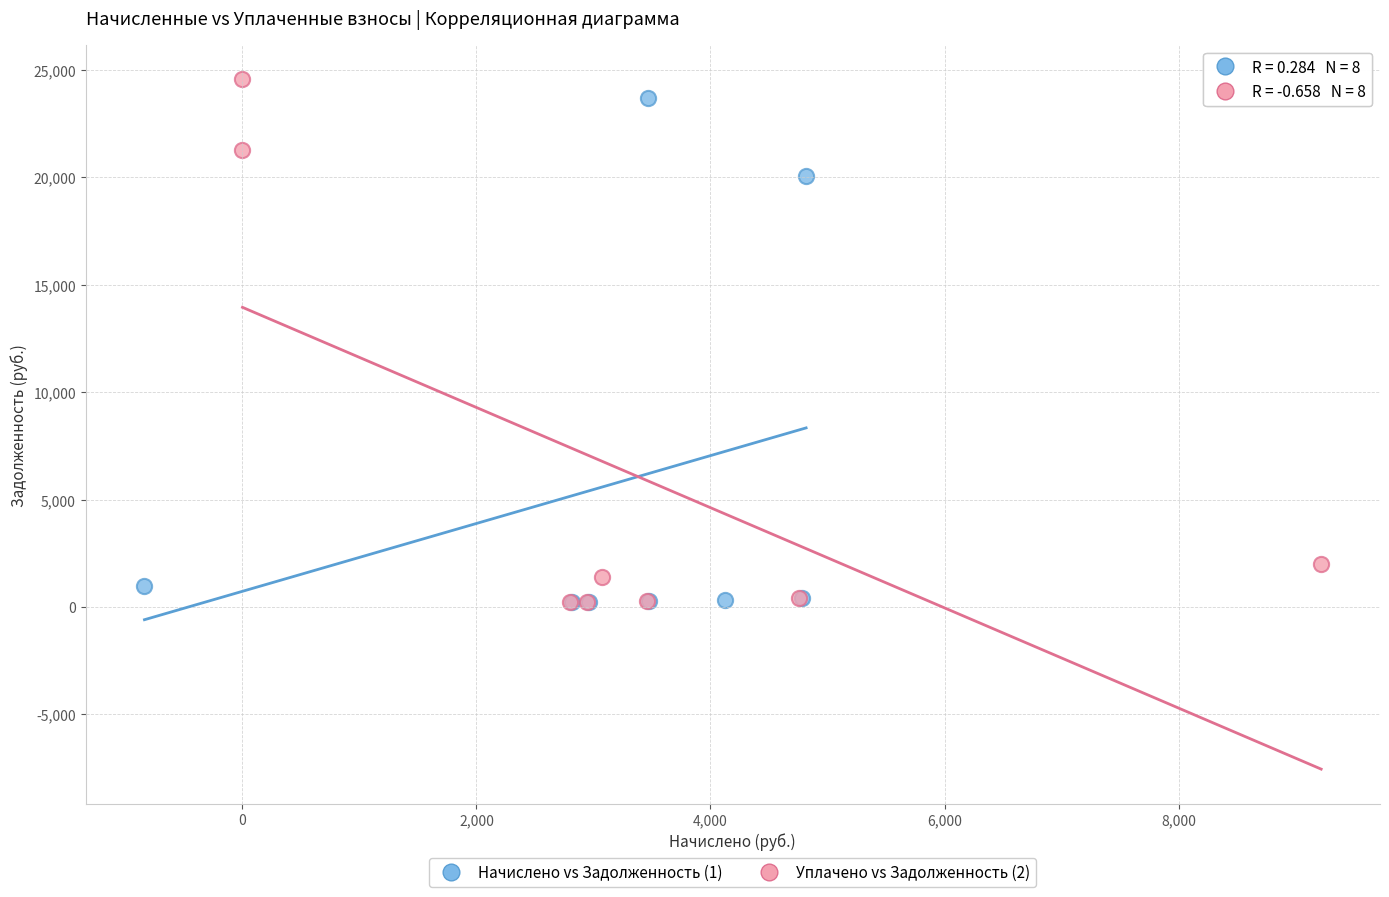

Which series has the largest Y range (max minus min)?

Уплачено vs Задолженность (2)